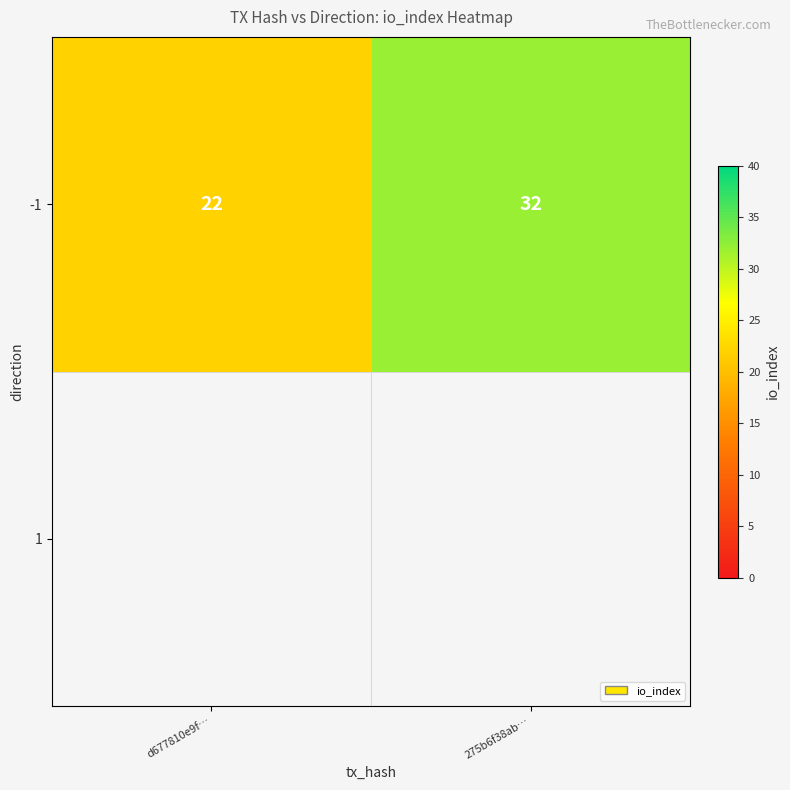

True or false: the data shows 32 at 275b6f38ab….

True